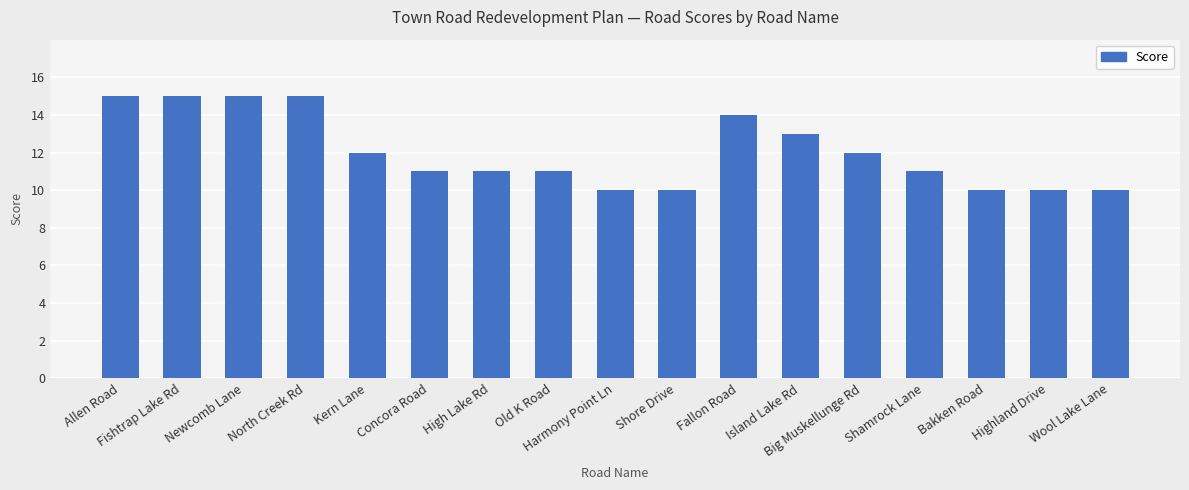

What is the sum of all values?

205